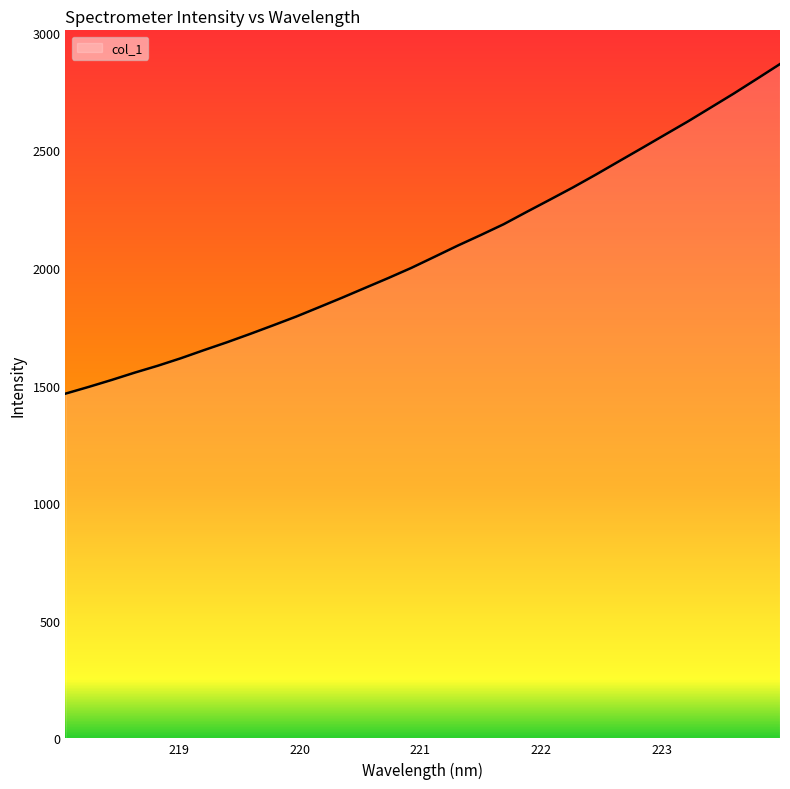

What is the smallest value displayed?

1465.8